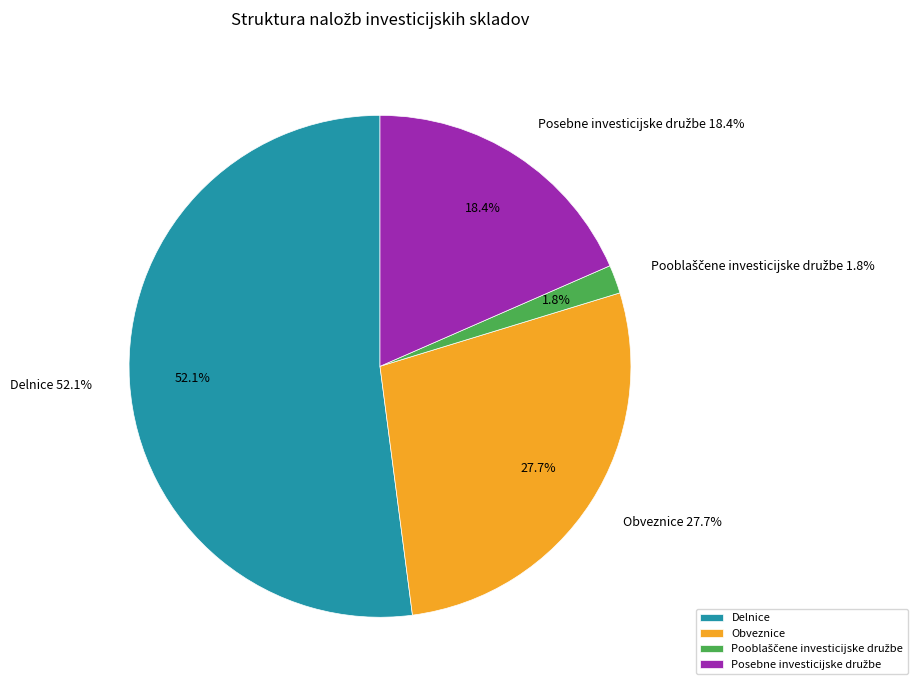

What percentage is NOT represented by Posebne investicijske družbe?

81.6%